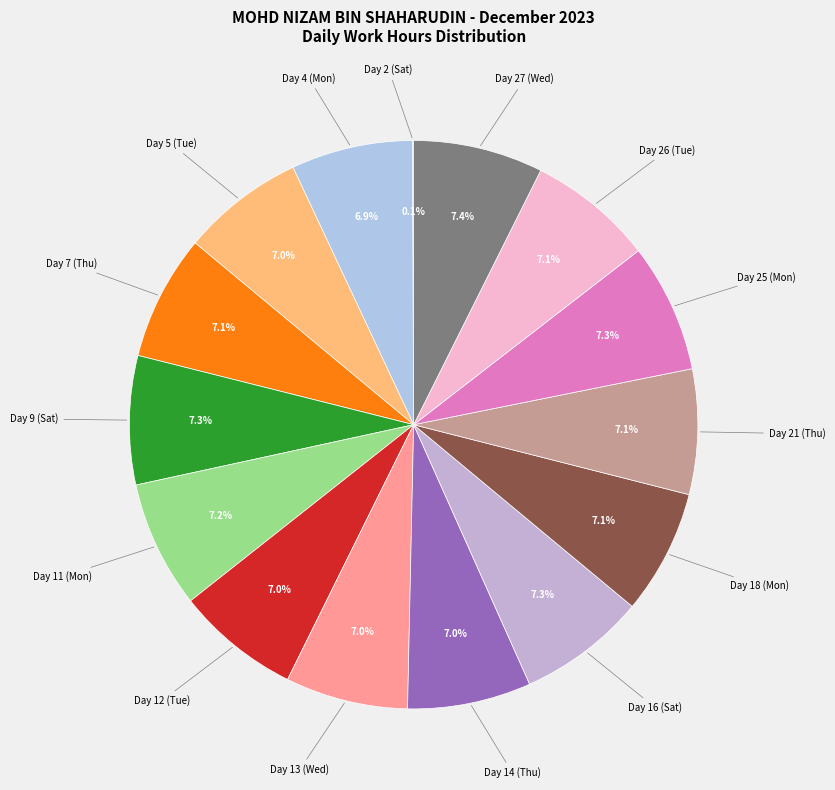

What is the ratio of the value at Day 11 (Mon) to the value at Day 21 (Thu)?

1.0